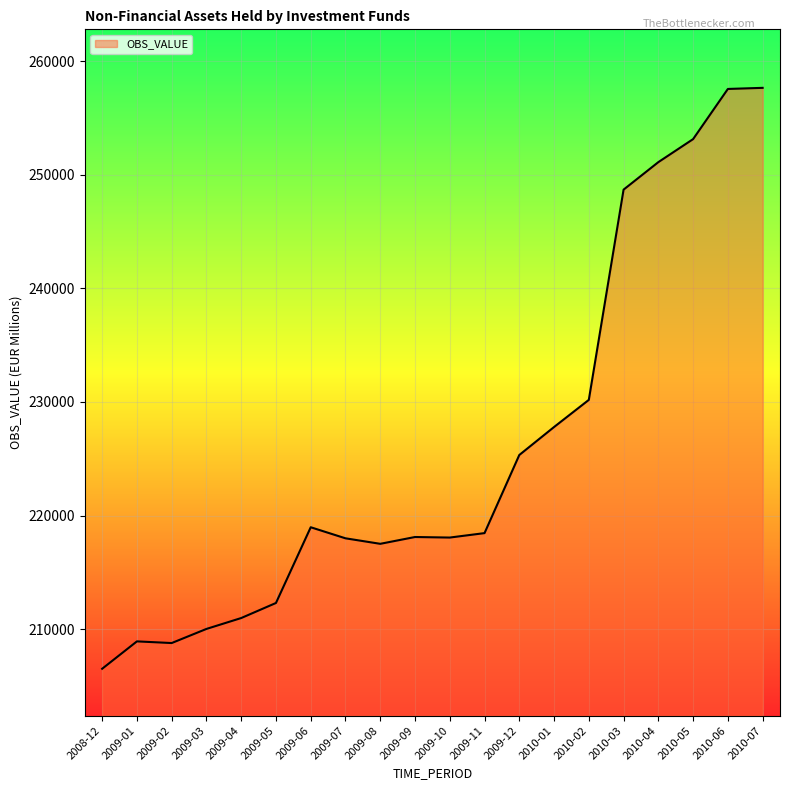

The value at 2009-02 is 208769.5. True or false?

True